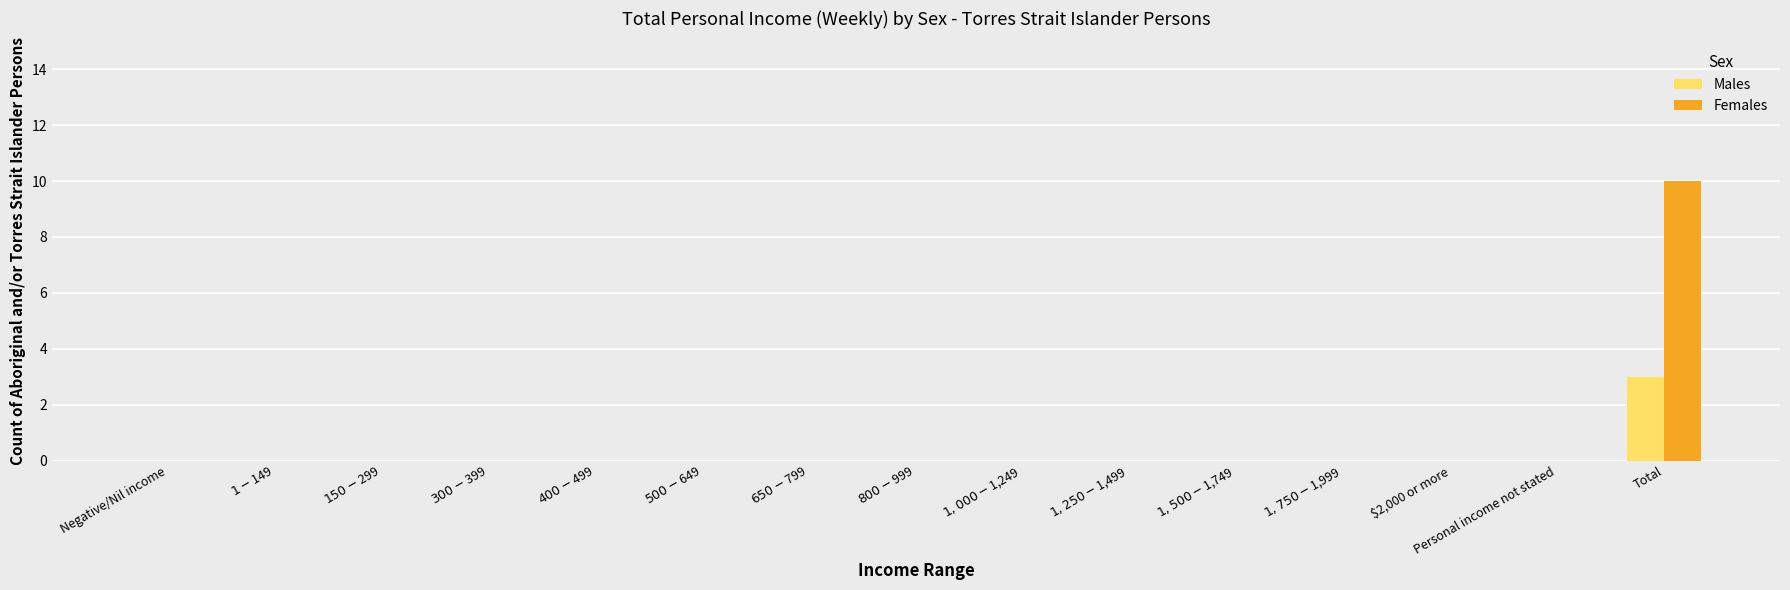

Reading left to right, extract all data points from this chart.

Males: 0	0	0	0	0	0	0	0	0	0	0	0	0	0	3
Females: 0	0	0	0	0	0	0	0	0	0	0	0	0	0	10